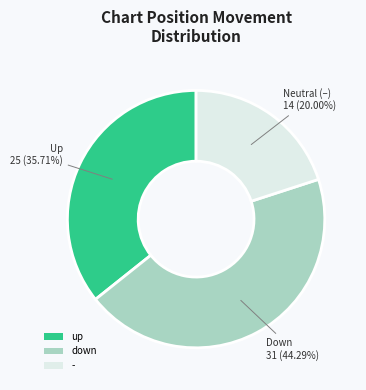

How many slices are in this pie chart?

3